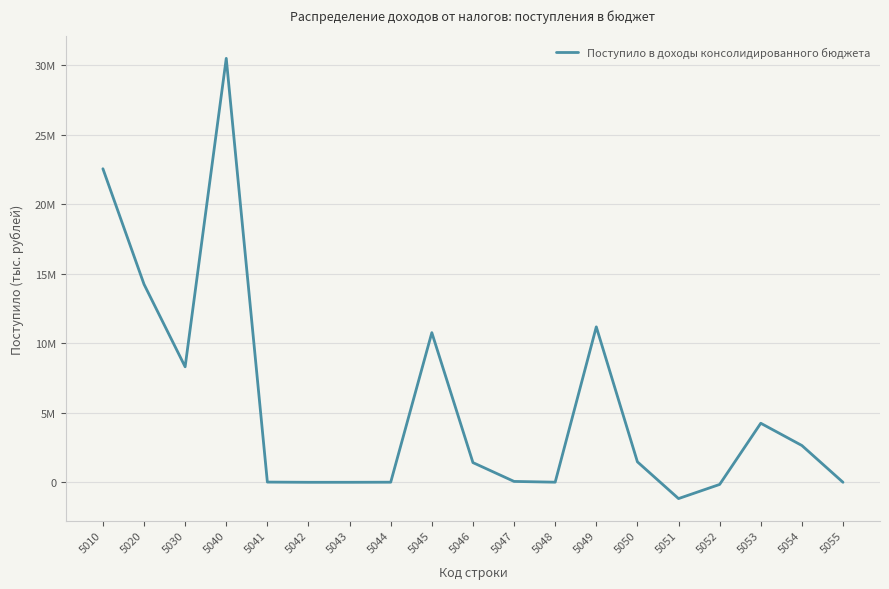

Does the chart have visible grid lines?

Yes